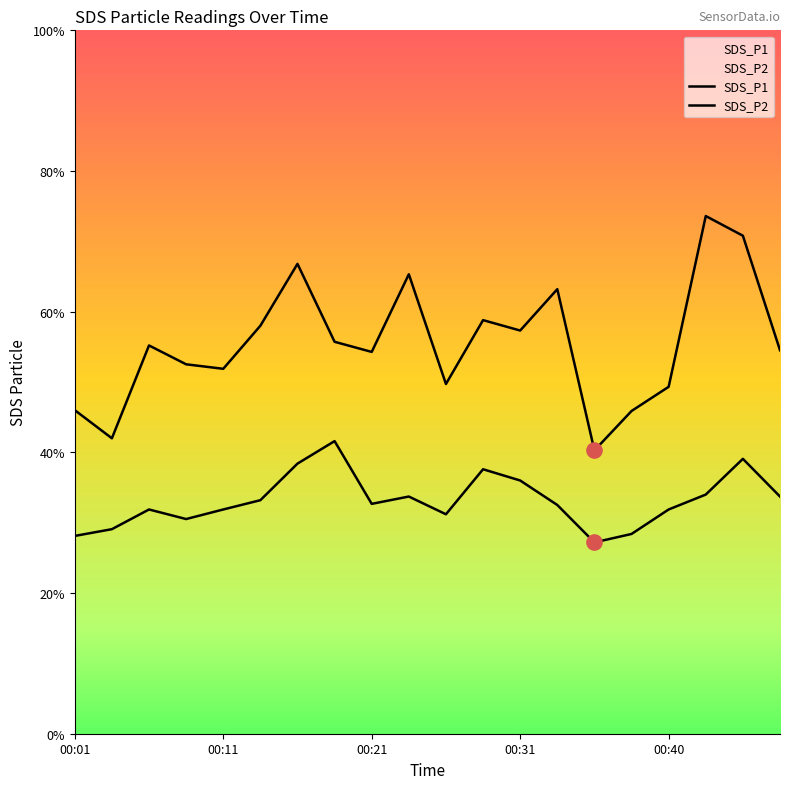

Which series reaches the maximum Y coordinate?

SDS_P1